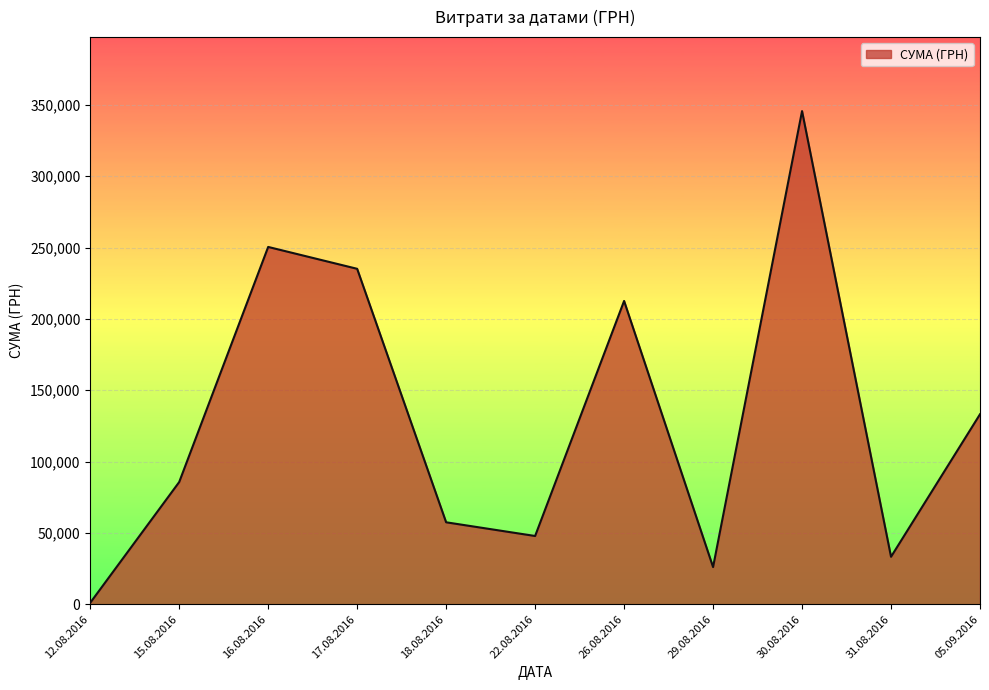

Where is the data nearest to the value 173342?

26.08.2016